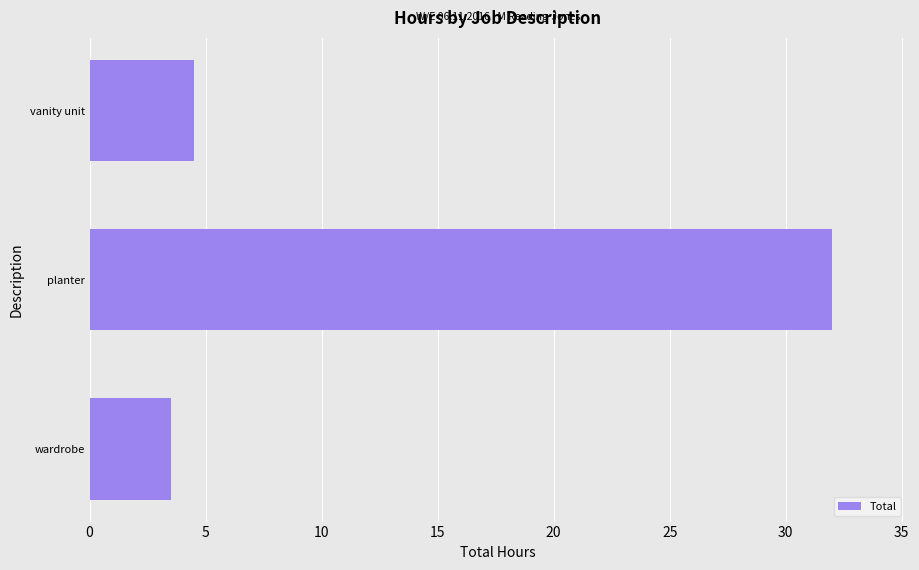

What is the ratio of the value at planter to the value at vanity unit?

7.1